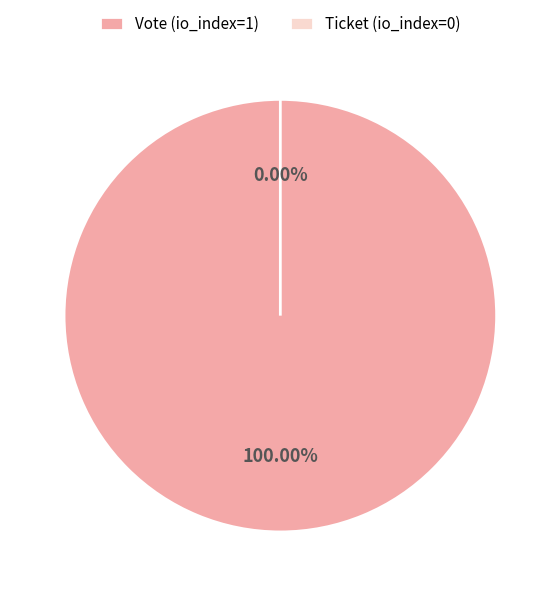

Which has a higher value, Ticket (io_index=0) or Vote (io_index=1)?

Vote (io_index=1)